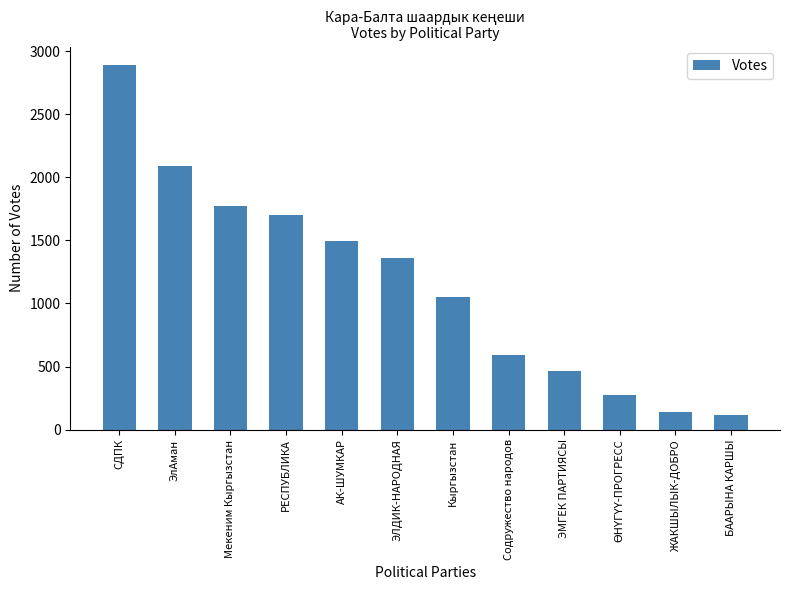

What is the sum of the values at Кыргызстан and Мекеним Кыргызстан?

2819